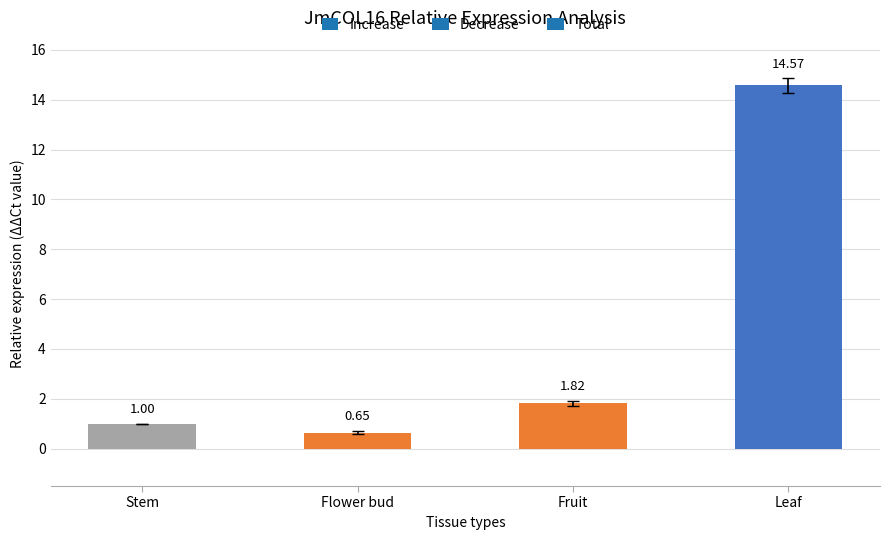

True or false: the data shows 1.0 at Stem.

True